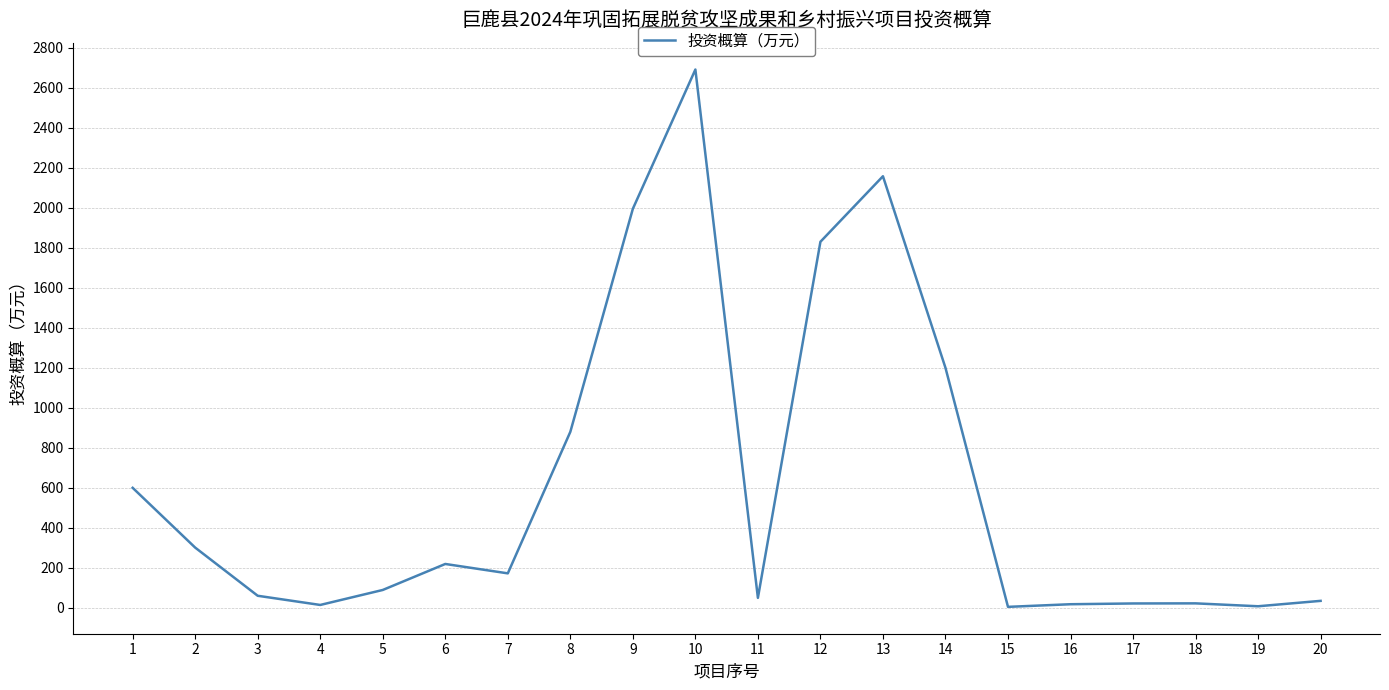

How many lines are shown in the chart?

1